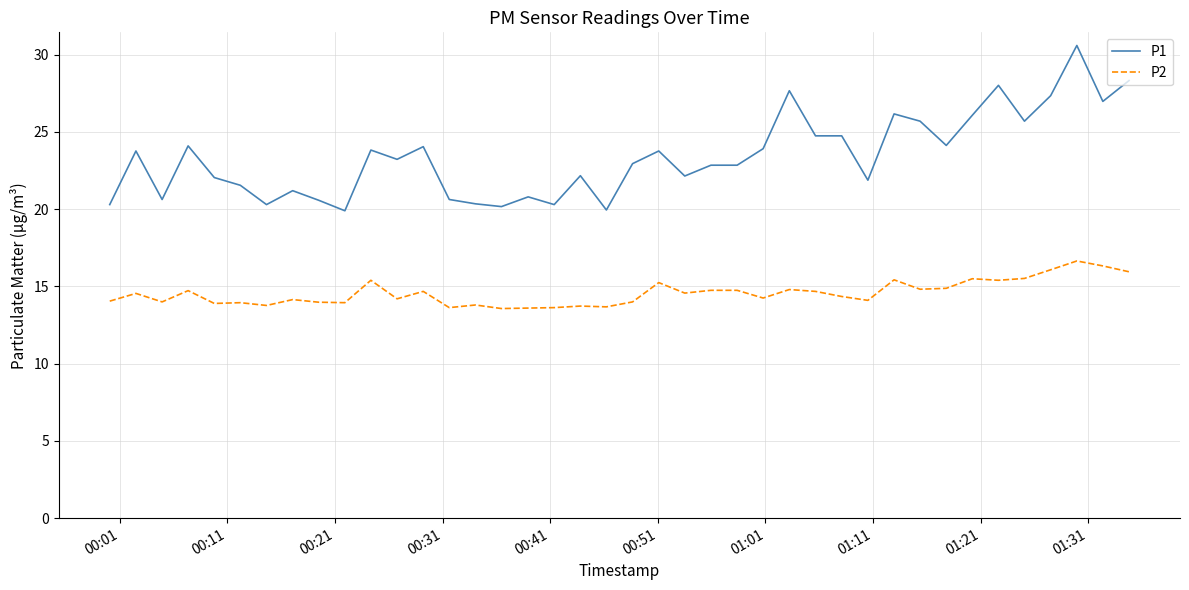

True or false: P1 and P2 intersect in this chart.

False